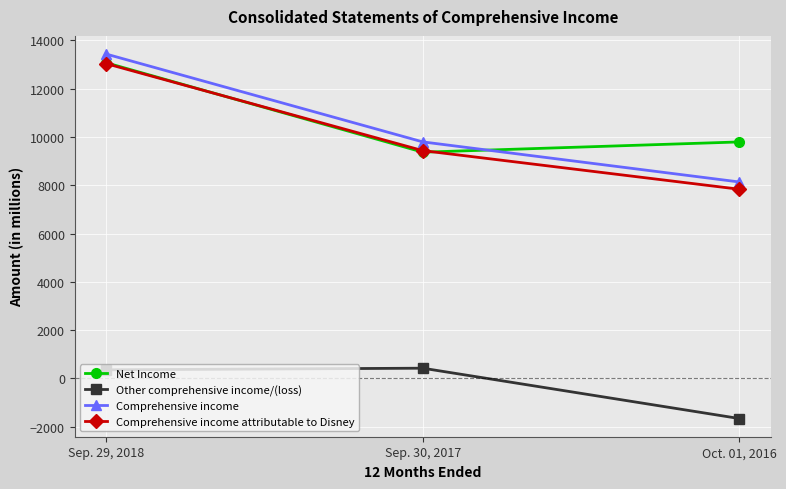

The Net Income series shows 9366 at Sep. 30, 2017. True or false?

True